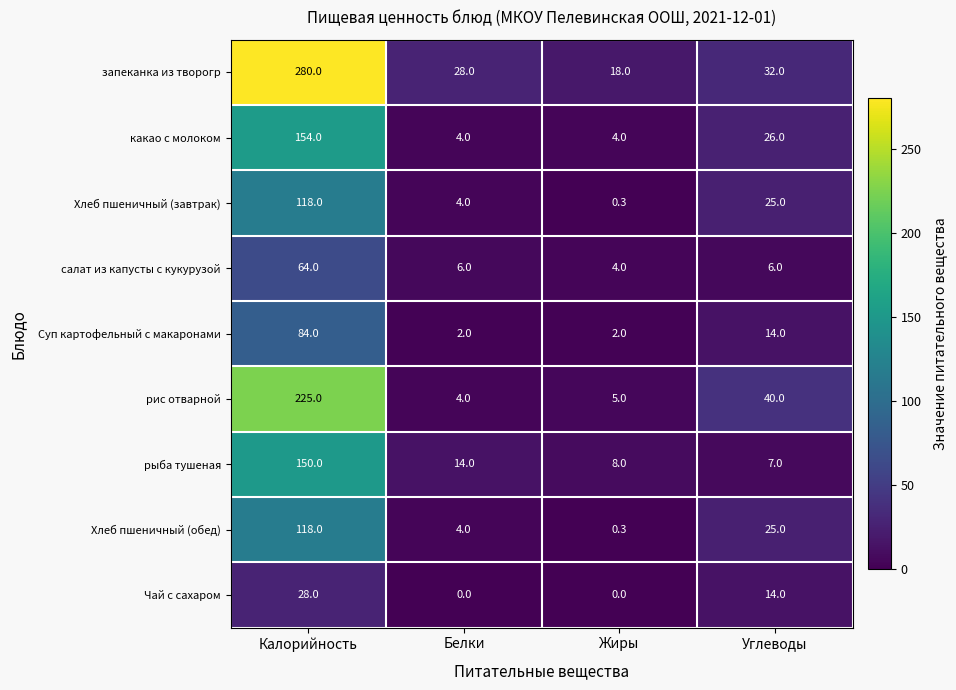

How many distinct data groups are displayed?

9